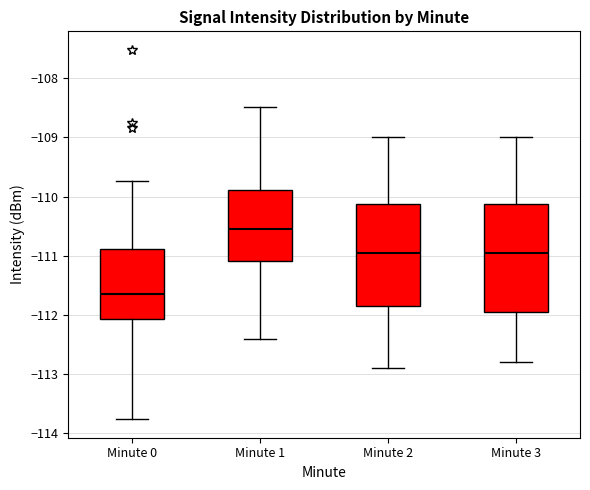

Where does the median line of the box for Minute 3 sit on the y-axis? The values are not printed on the chart, so give them approximately, as read against the axis.

-110.9